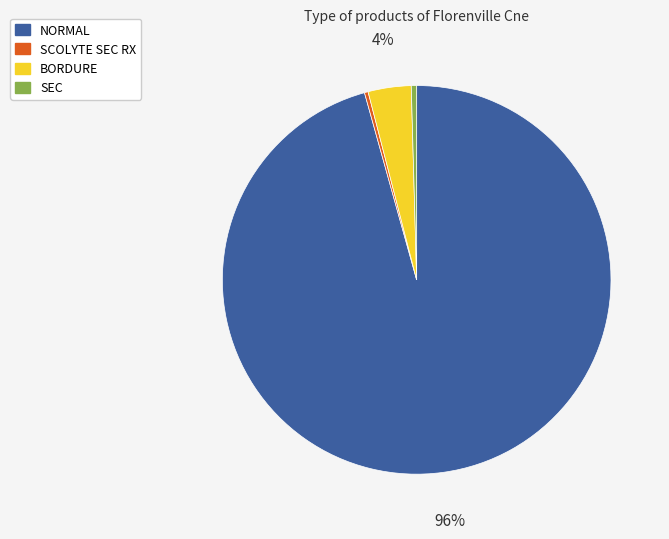

Is there a majority slice in this chart?

Yes